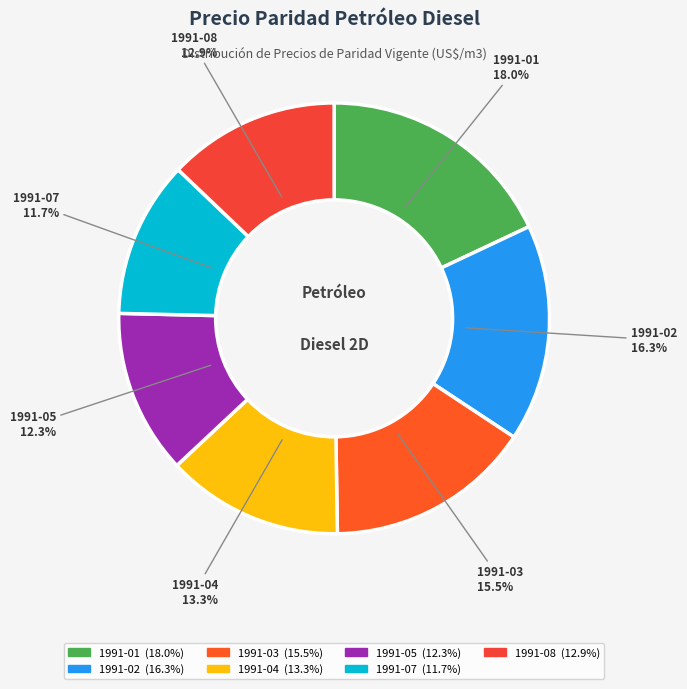

Which category has the smallest portion of the pie?

1991-07